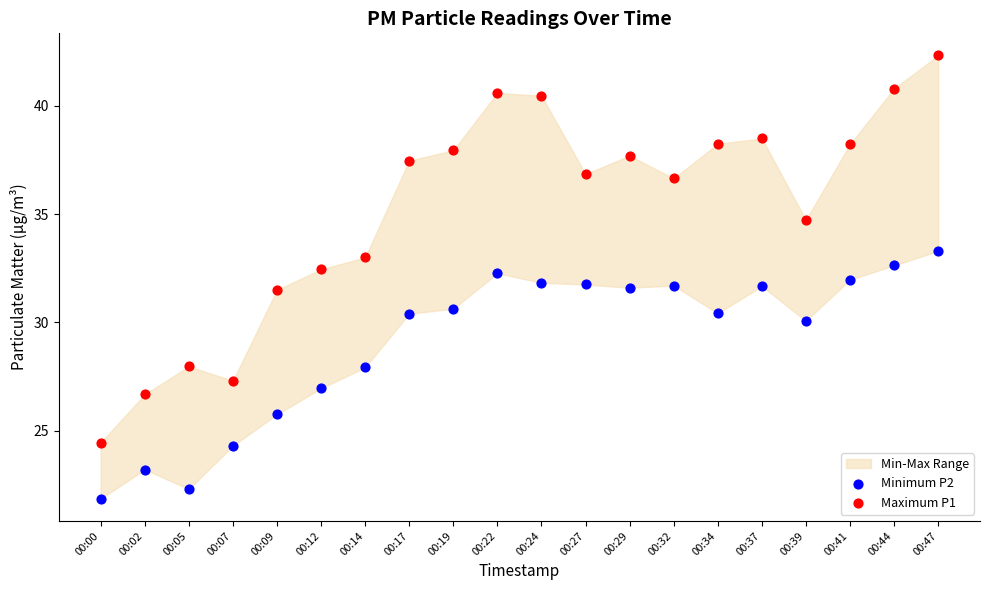

Which series contains the lowest Y value?

Minimum P2